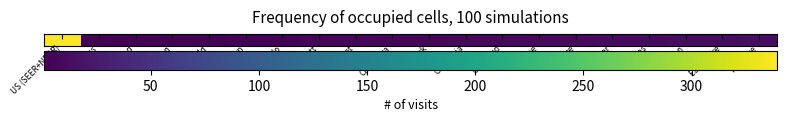

Between Brown and Crawford, which is larger?

Crawford